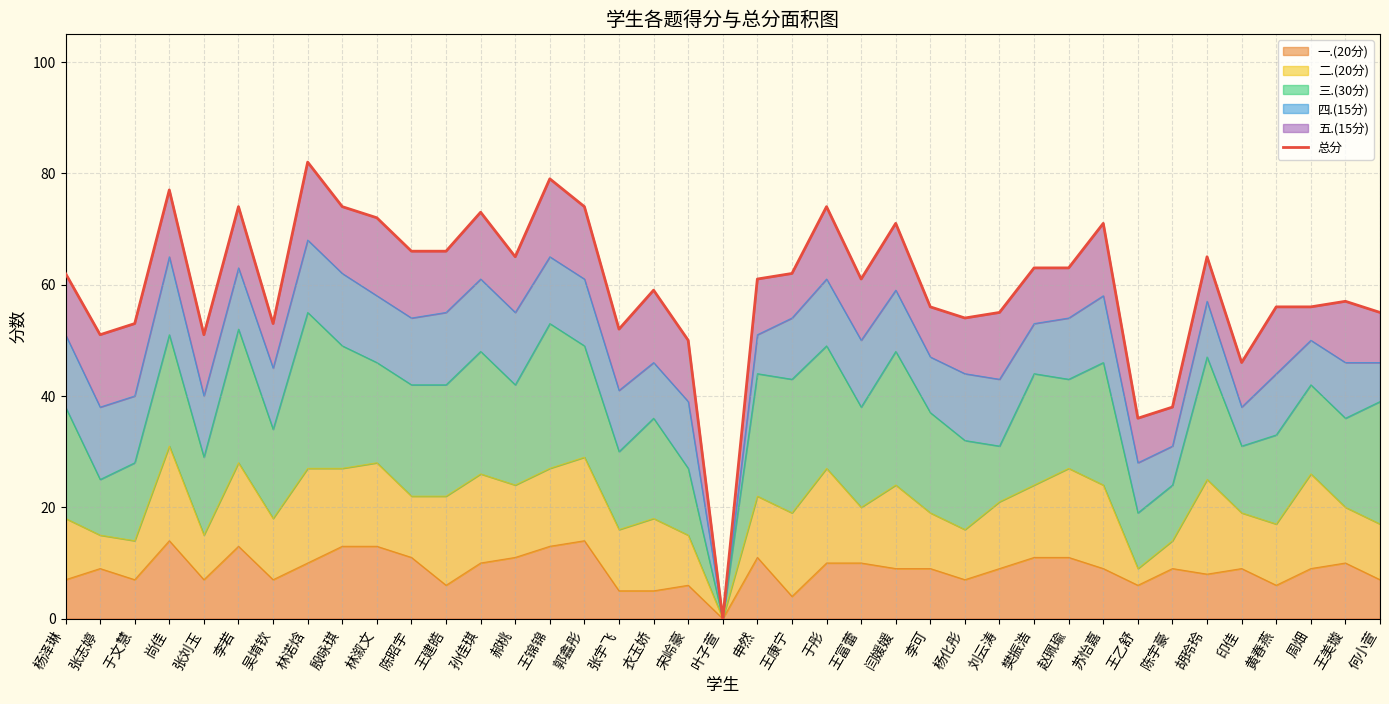

What is the average value?

60